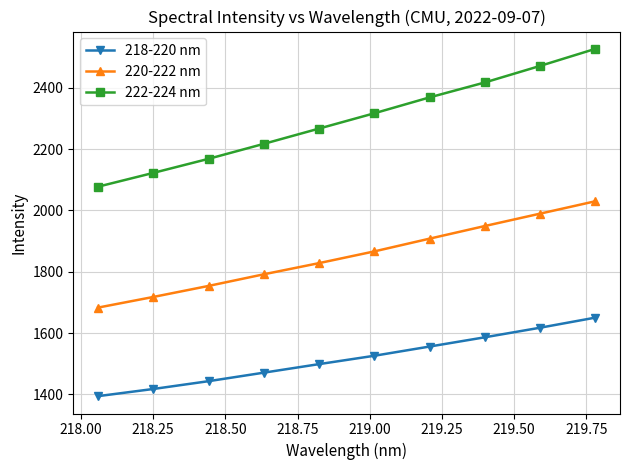

What is the value of the 218-220 nm point at the 8th from the left?

1586.0